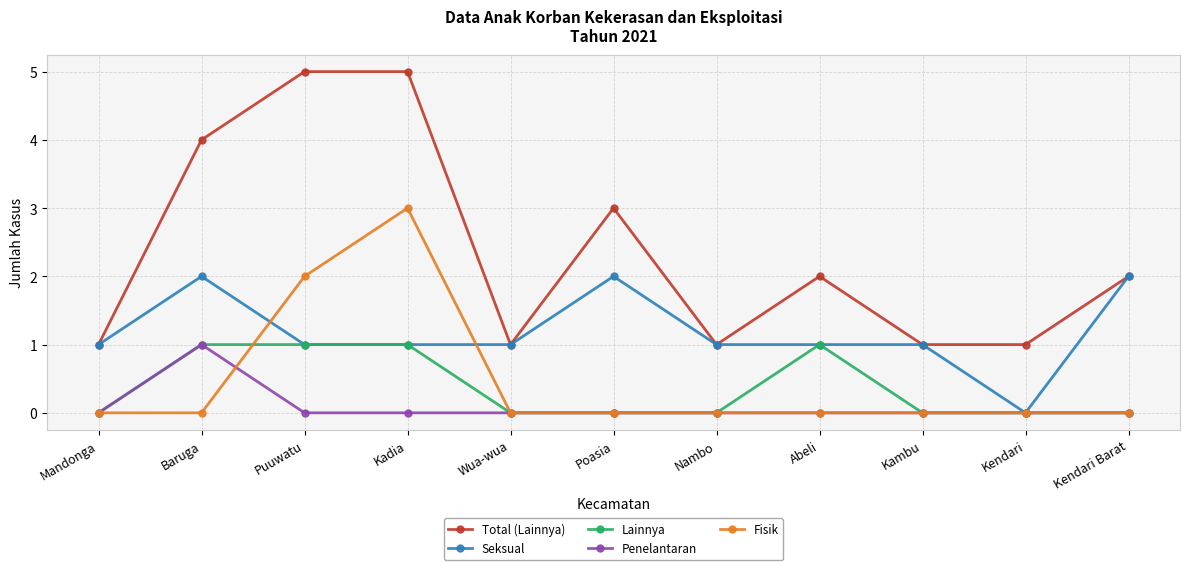

Does the chart display data point markers on the line(s)?

Yes